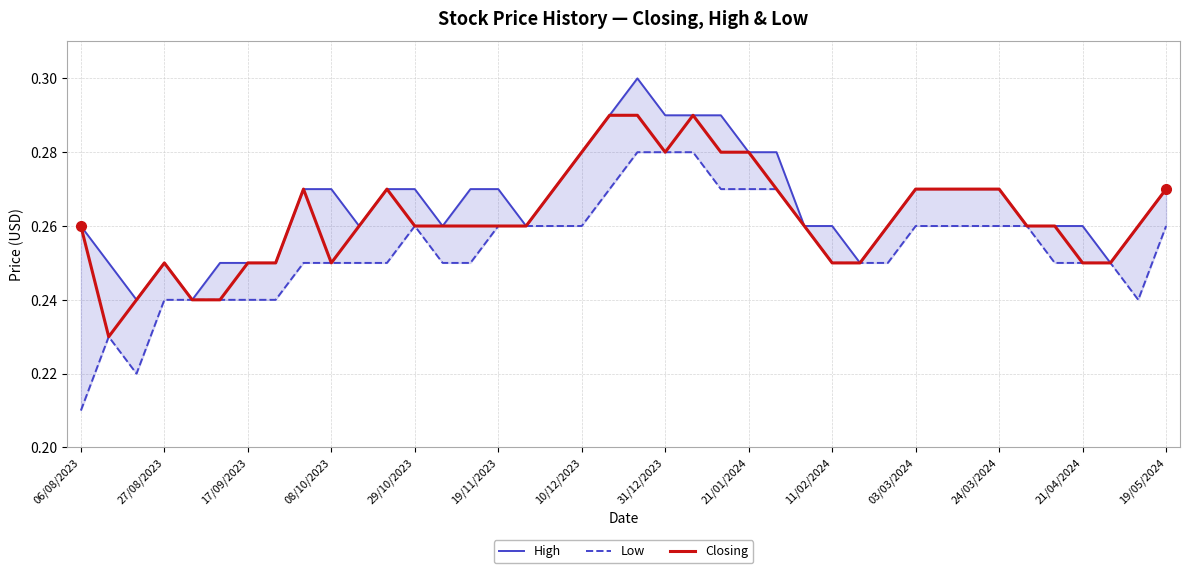

The value of Closing at 21/04/2024 is 0.1. True or false?

False